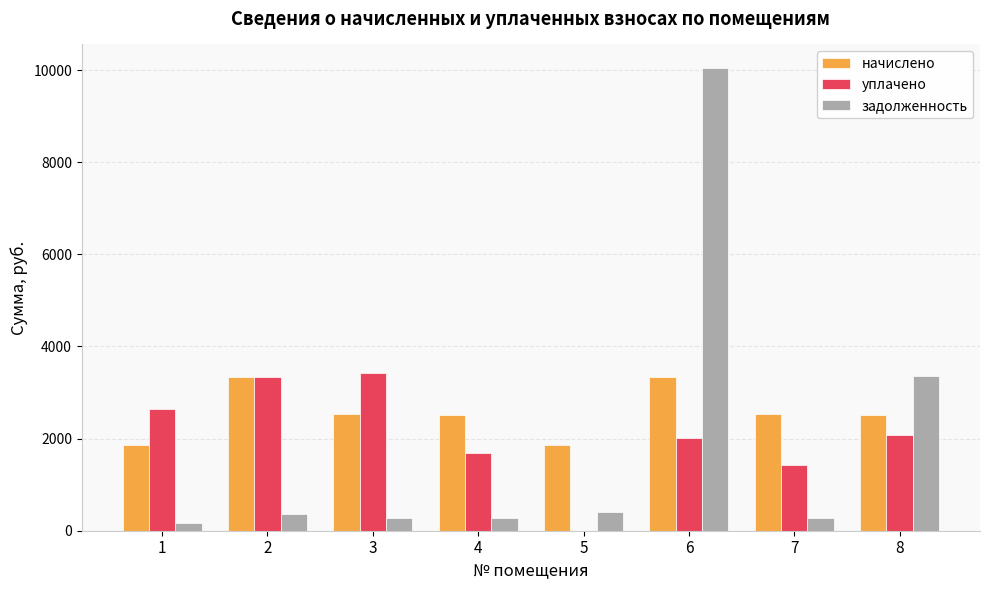

What value does the задолженность series have at 2?

371.0